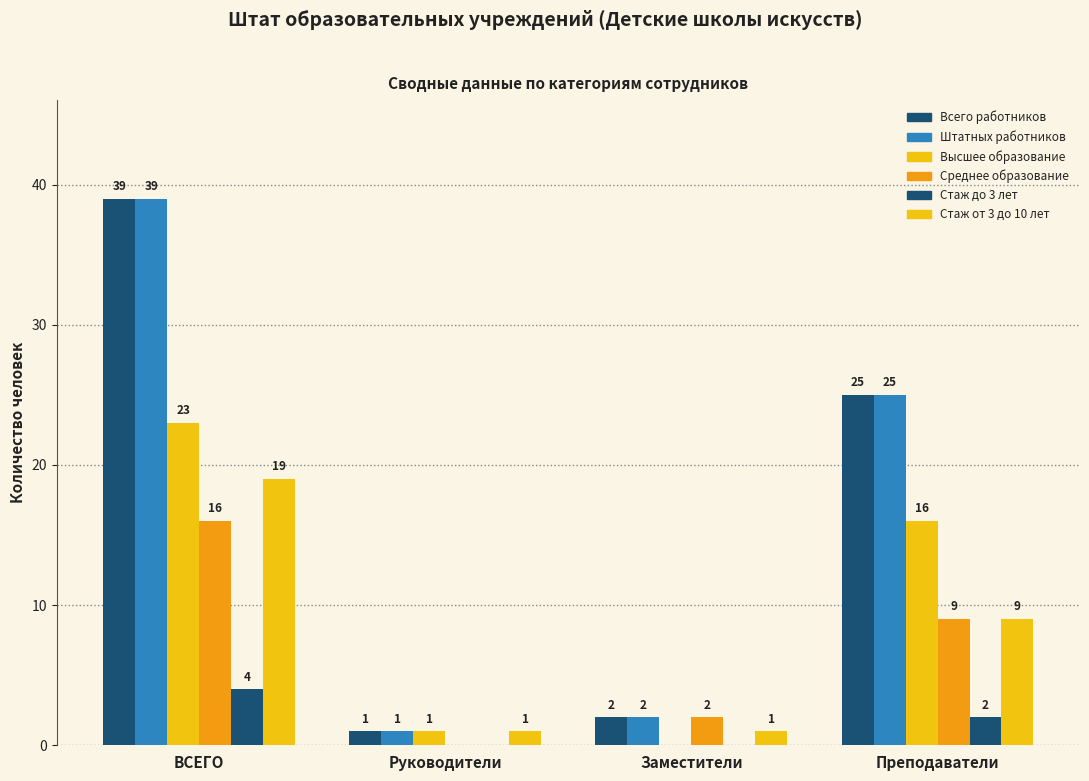

How many distinct data groups are displayed?

6